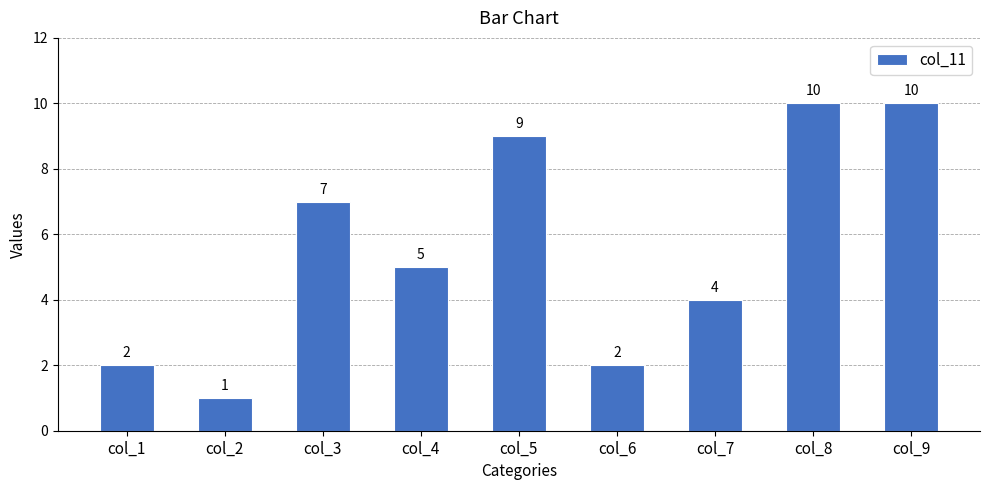

Which has a higher value, col_8 or col_7?

col_8